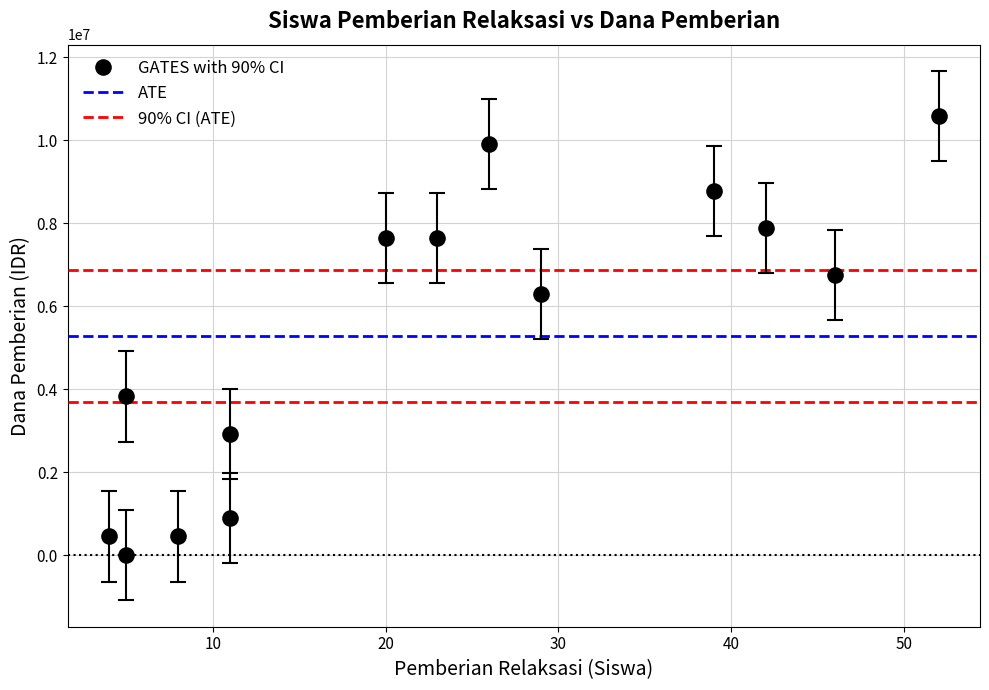

What is the range of X values (max minus min)?

48